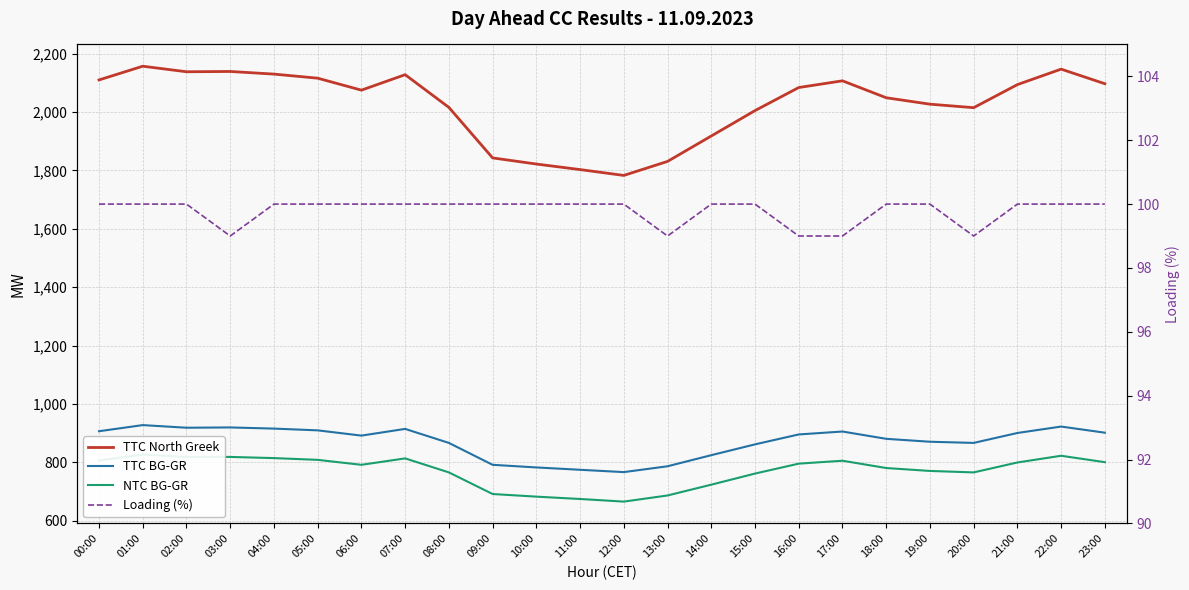

How many values in the TTC North Greek series exceed 2084?

11